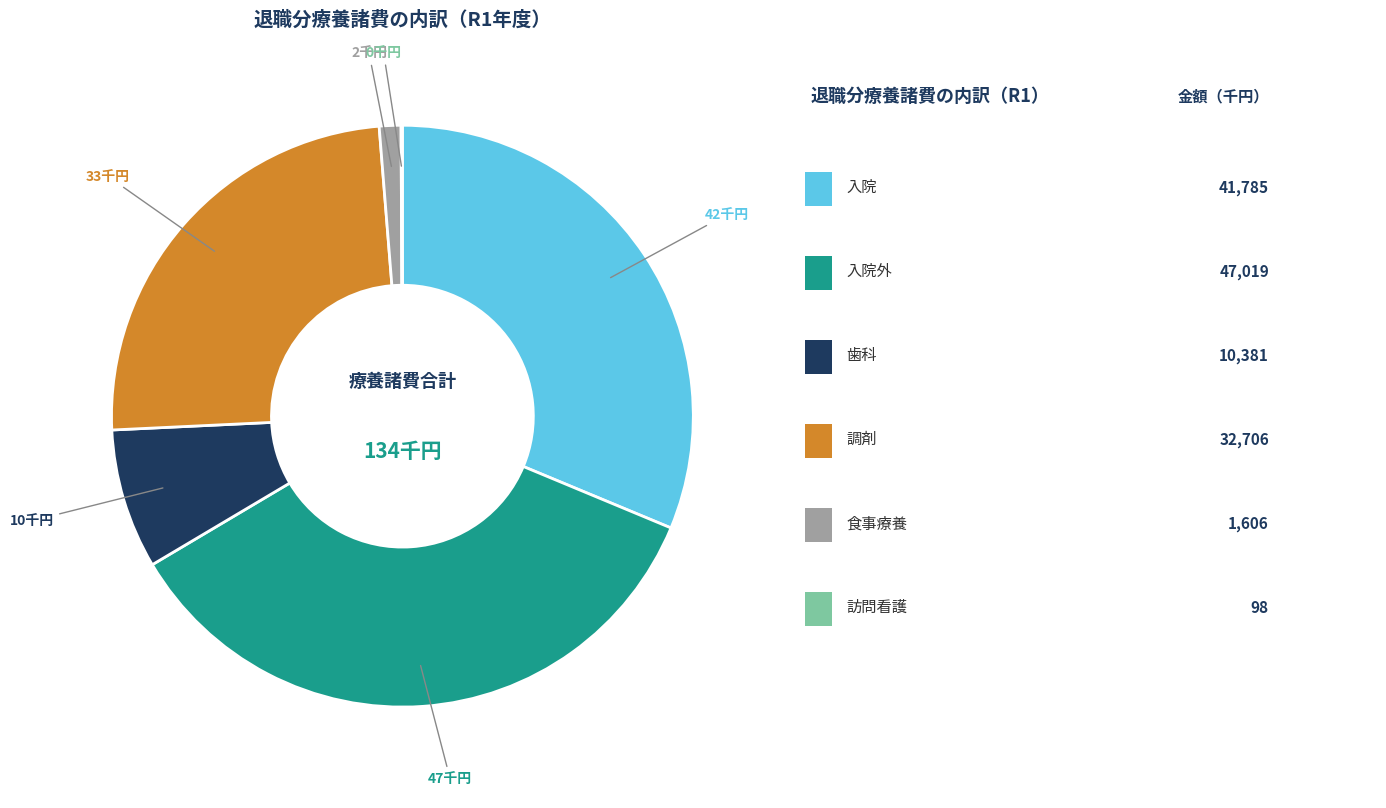

Is there any slice that represents more than half of the pie?

No